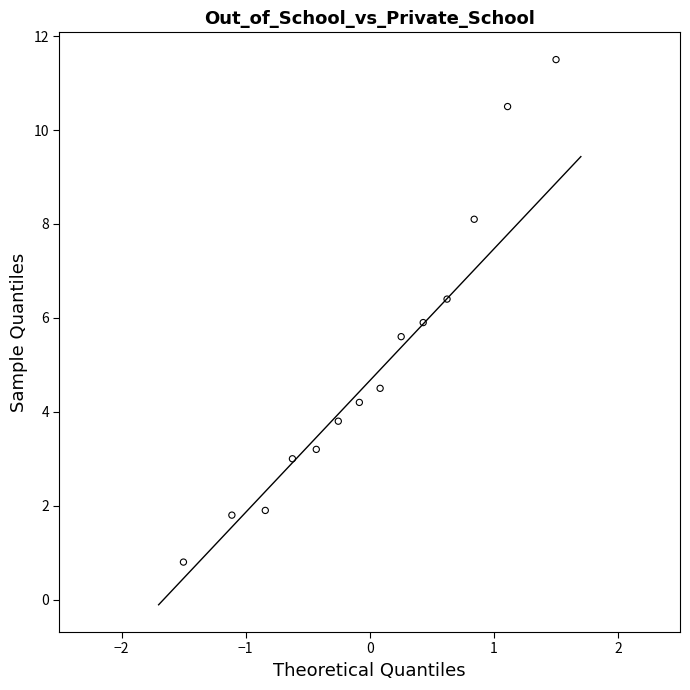

What is the range of Y values (max minus min)?

10.7